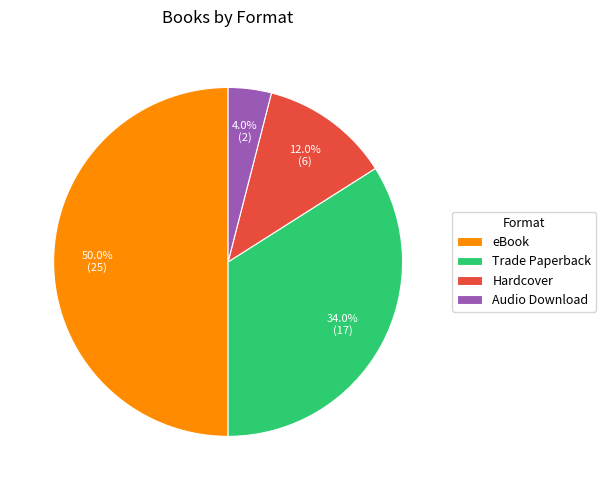

Is Trade Paperback the majority of the pie?

No